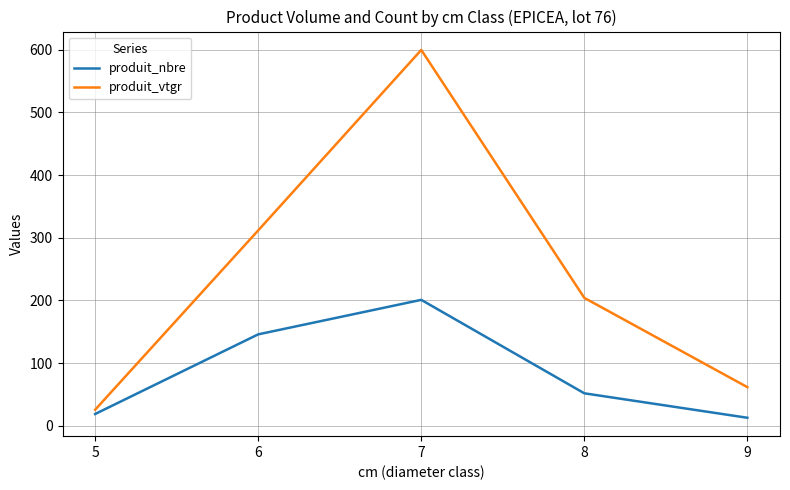

What is the sum of all produit_nbre values?

431.0